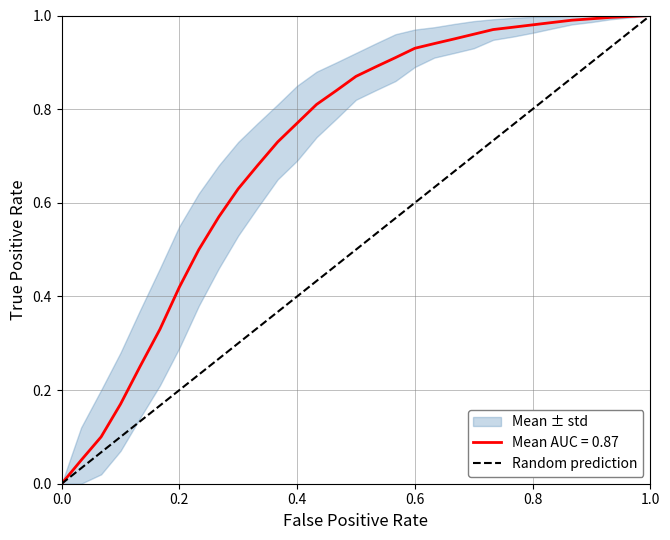

The value of Random prediction at 0.4 is 0.2. True or false?

False